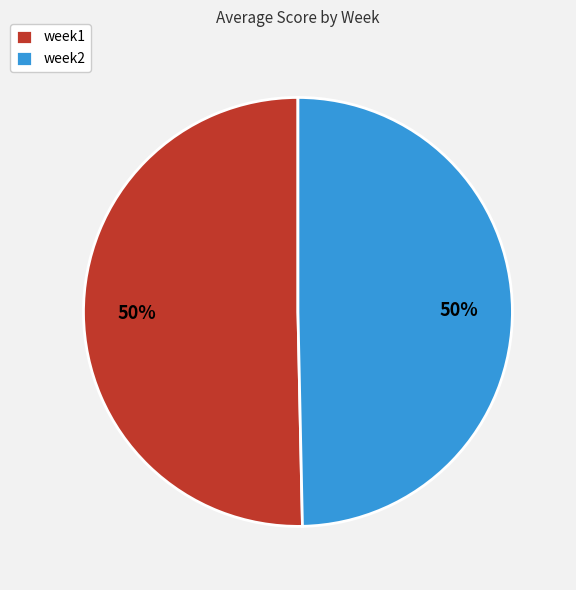

What is the ratio of the value at week1 to the value at week2?

1.0